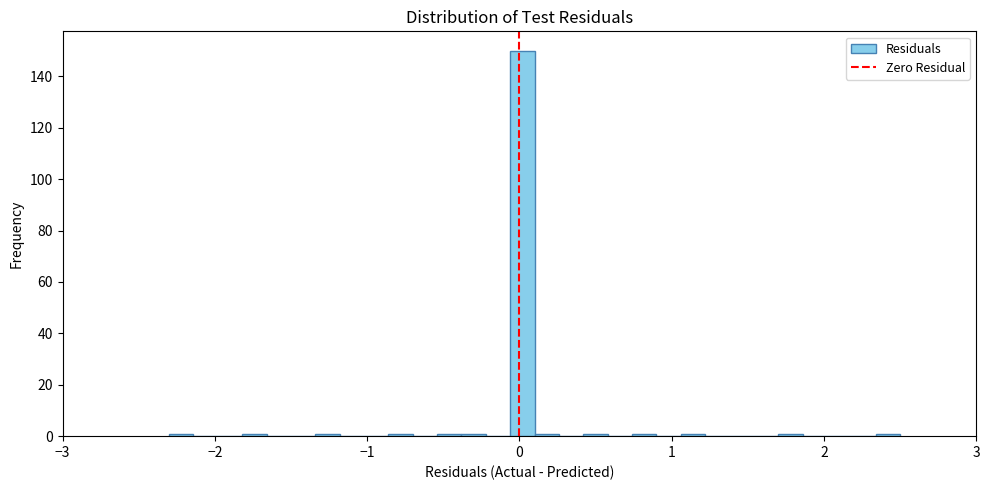

Around what value on the x-axis is the tallest bar? Give the approximate position of its centre, as read against the axis.

0.0